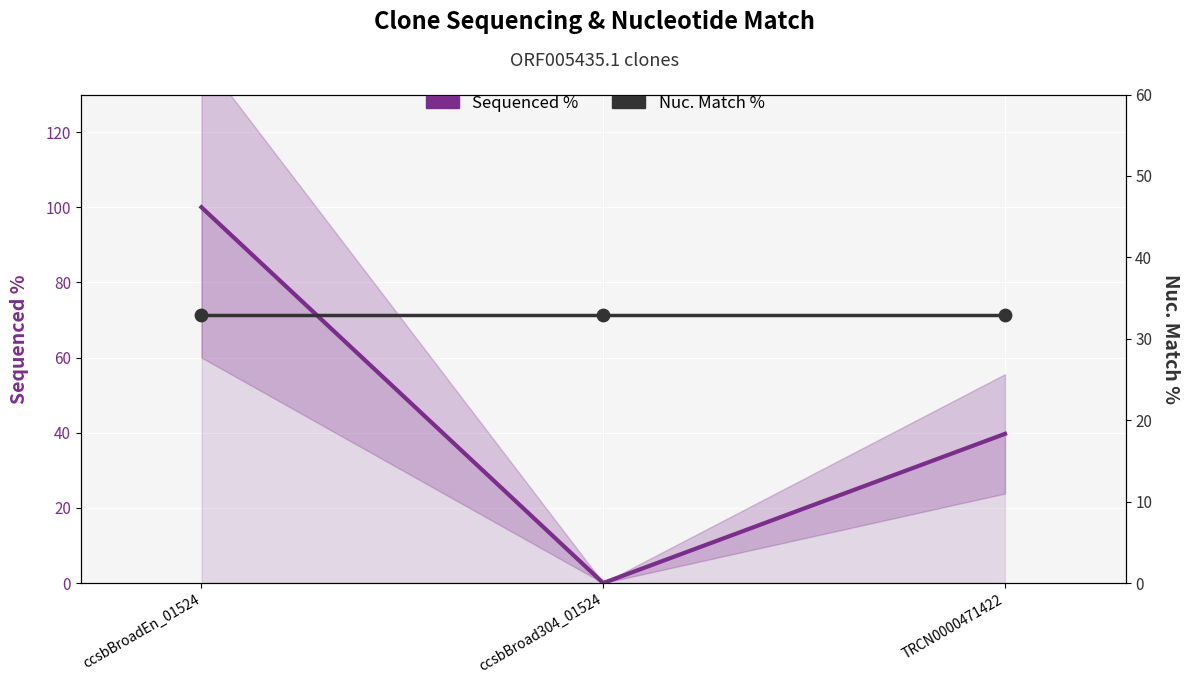

What are all the series names shown in the legend?

Sequenced %, Nuc. Match %